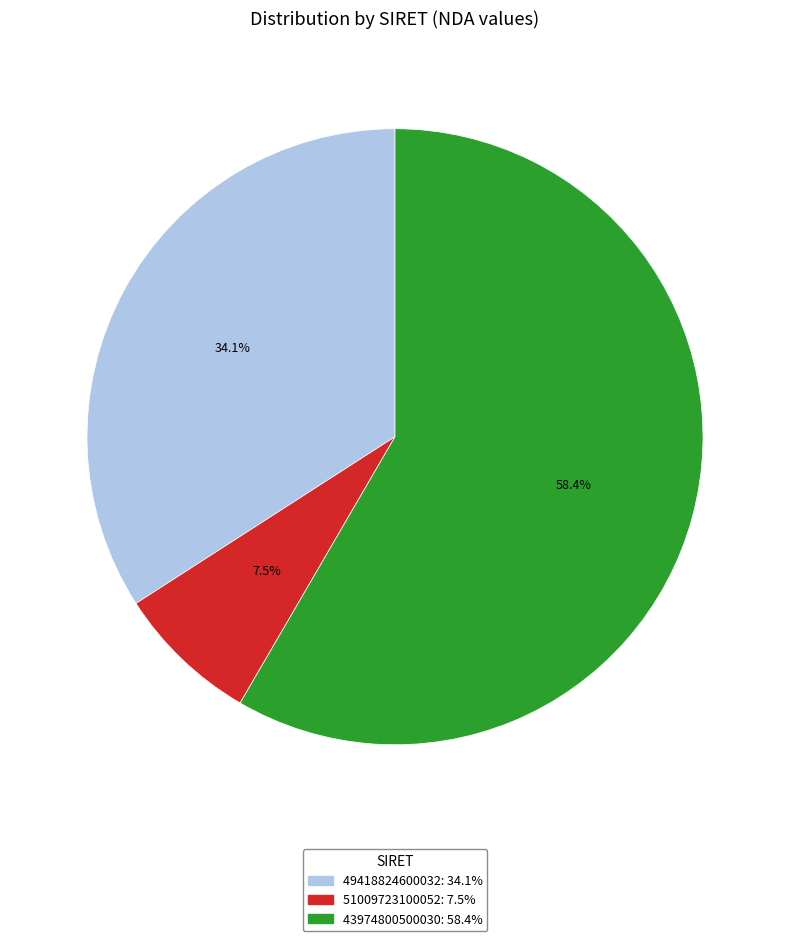

Is there a majority slice in this chart?

Yes